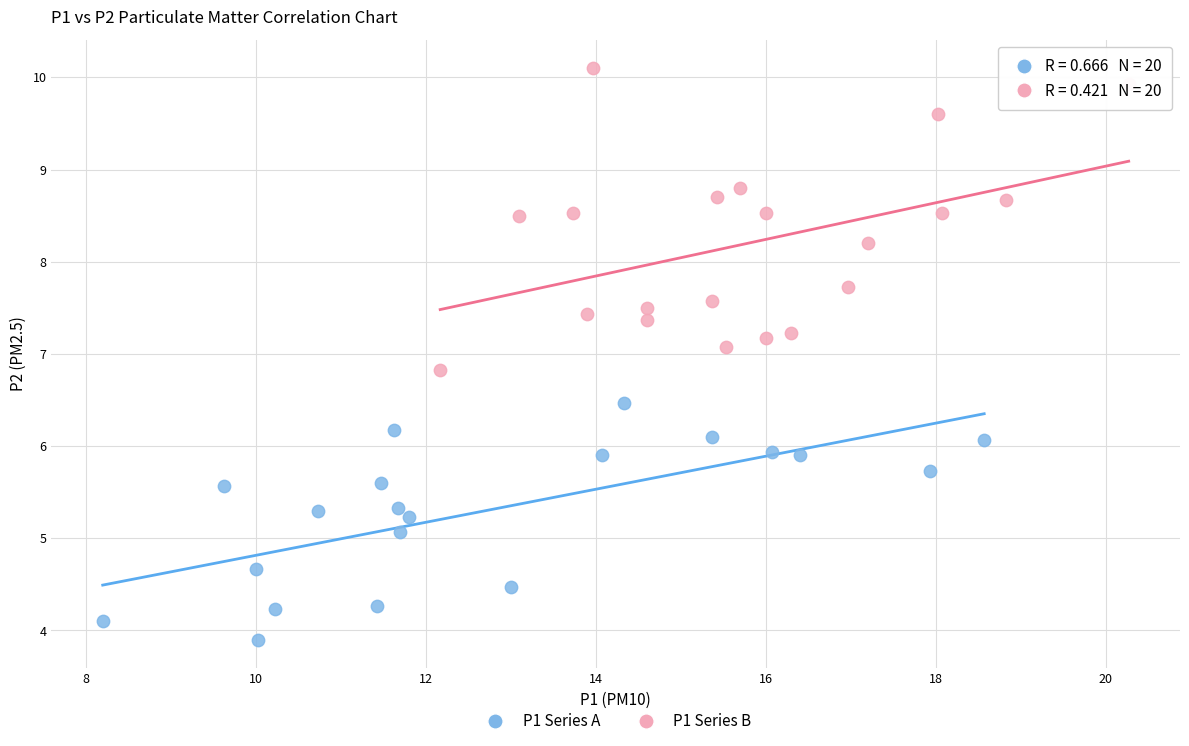

Which series reaches the maximum Y coordinate?

P1 Series B